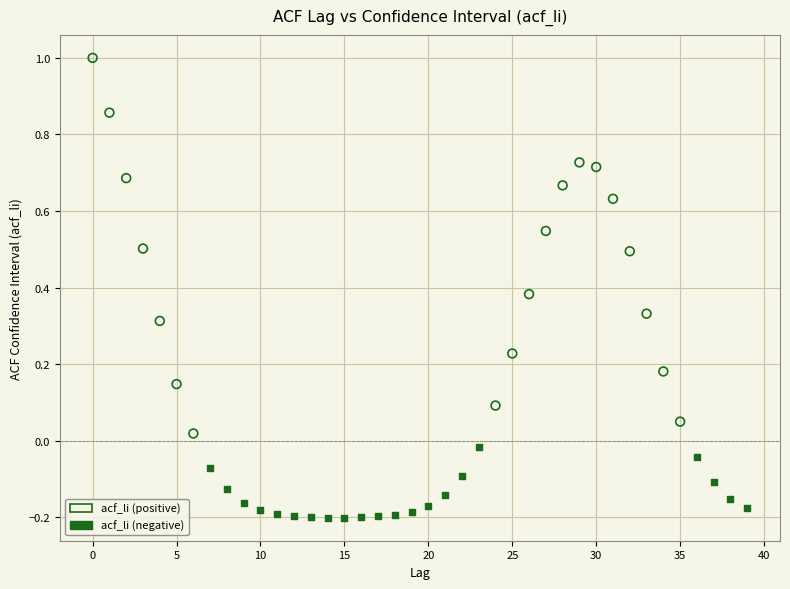

Which series contains the highest Y value?

acf_li (positive)